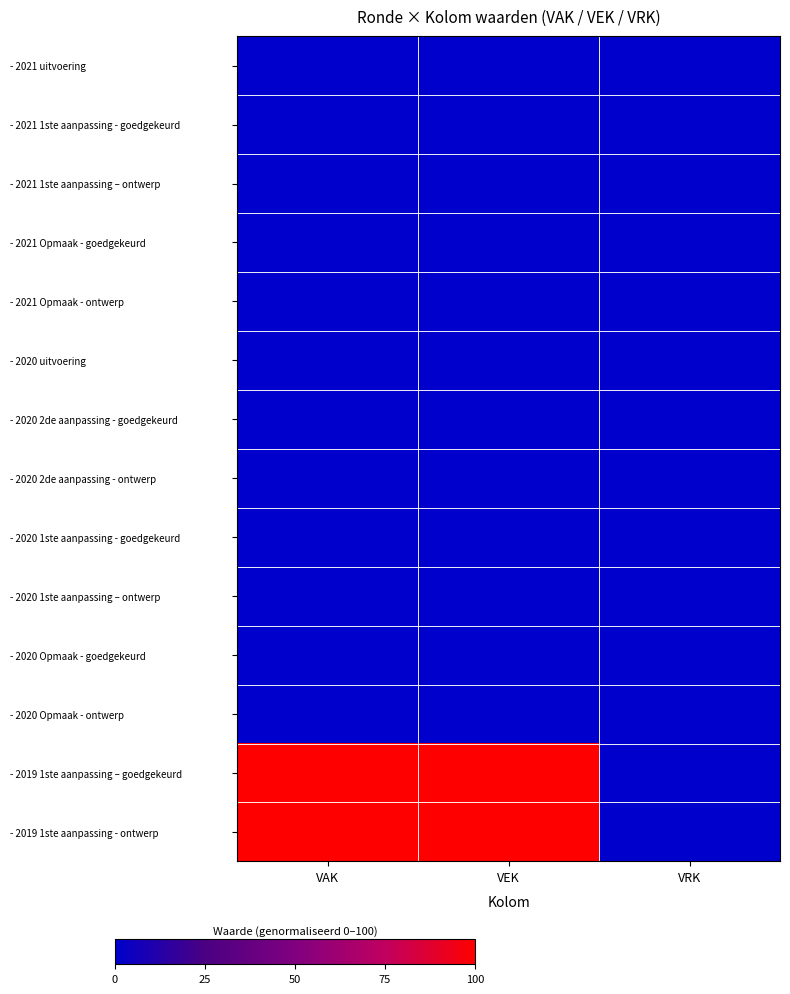

Between VAK and VRK, which is larger?

VAK